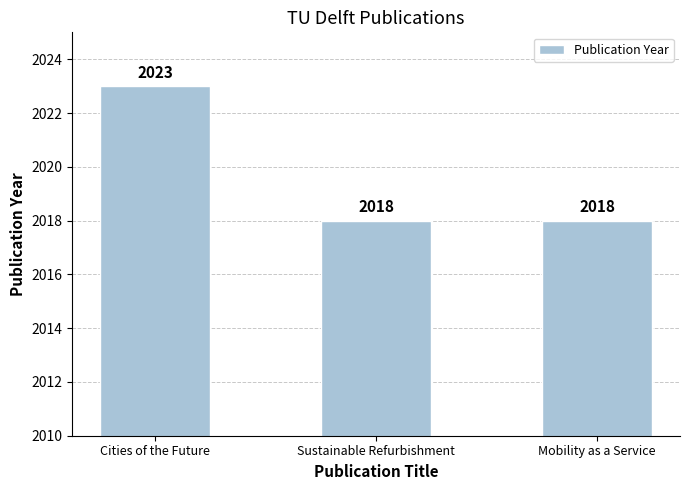

What is the greatest value displayed?

2023